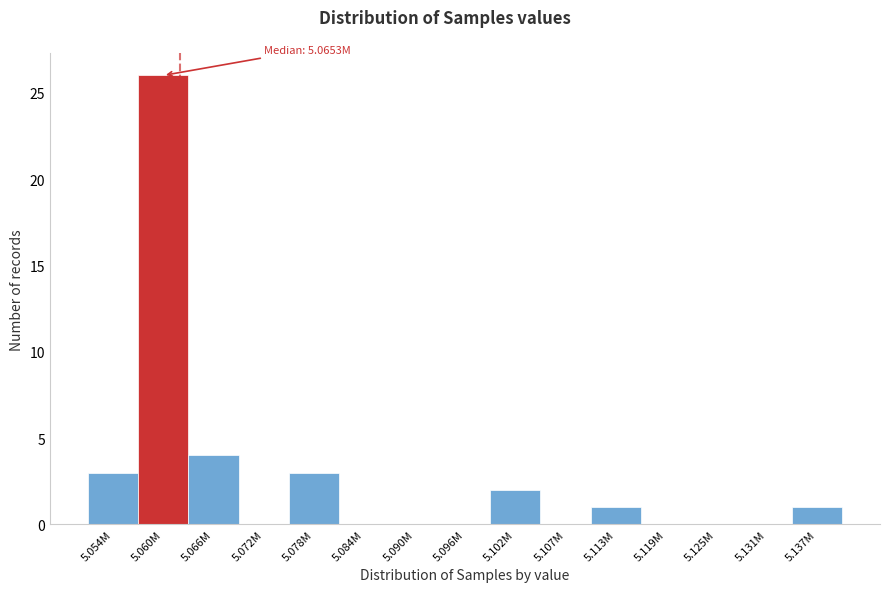

Reading left to right, list all the values displayed in this chart.

5.054M=3	5.060M=26	5.066M=4	5.072M=0	5.078M=3	5.084M=0	5.090M=0	5.096M=0	5.102M=2	5.107M=0	5.113M=1	5.119M=0	5.125M=0	5.131M=0	5.137M=1